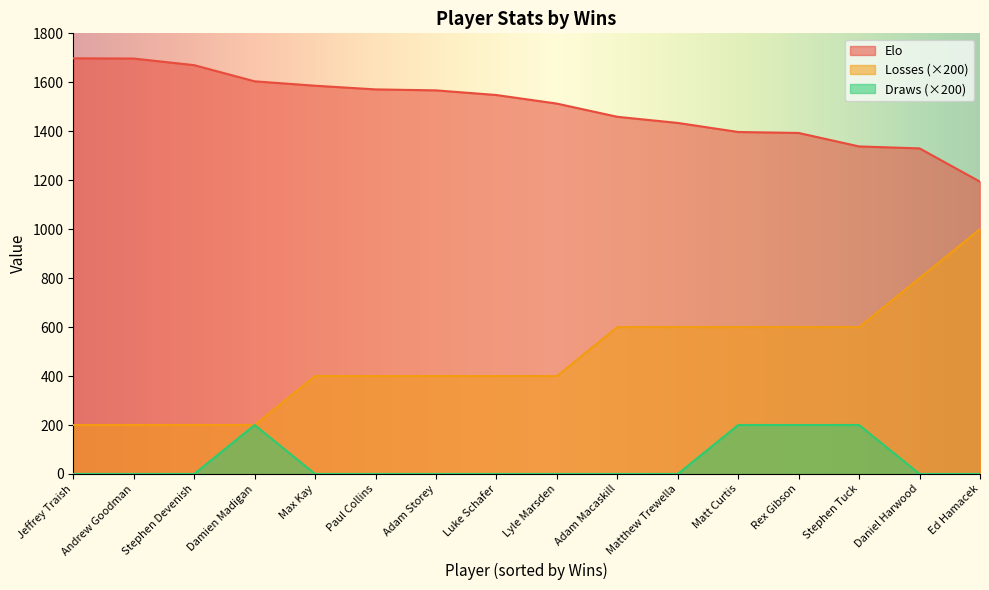

True or false: Draws and Losses intersect in this chart.

False